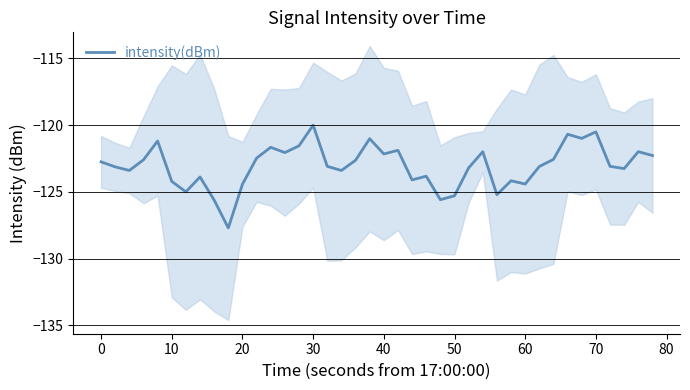

How many lines are shown in the chart?

1